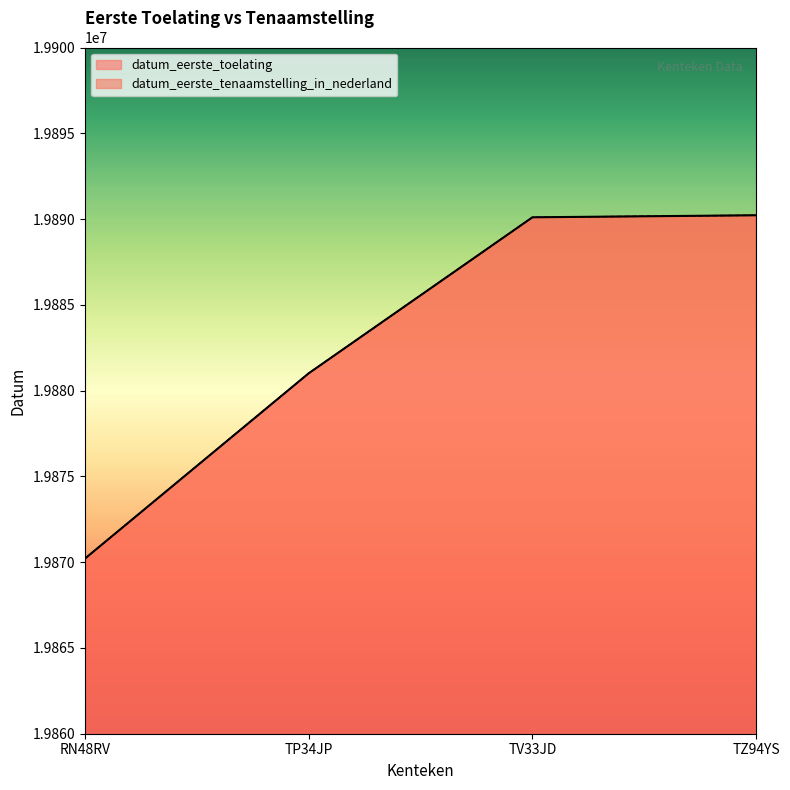

What is the maximum value shown in the chart?

19890221